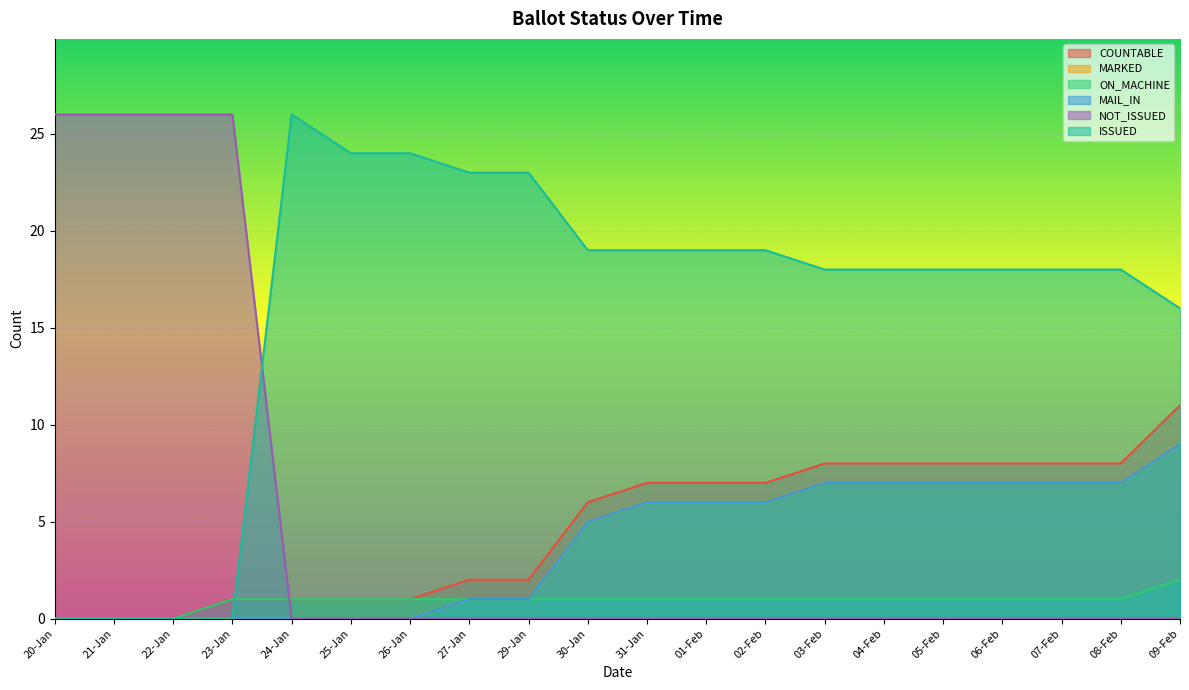

What is the value of the ON_MACHINE point at the 19th from the left?

1